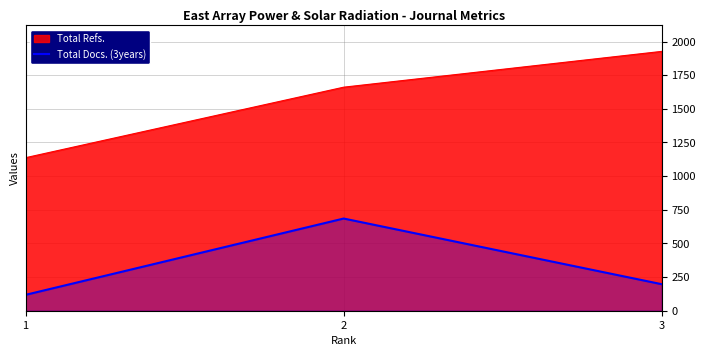

At which label is the value closest to 401?

3